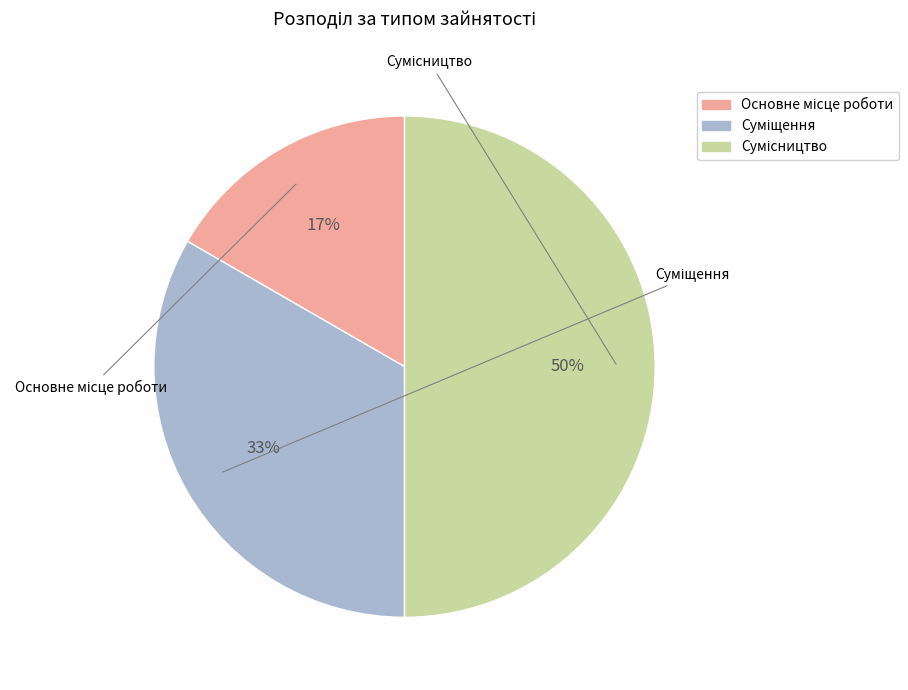

To the nearest percent, what is the average slice percentage?

33%